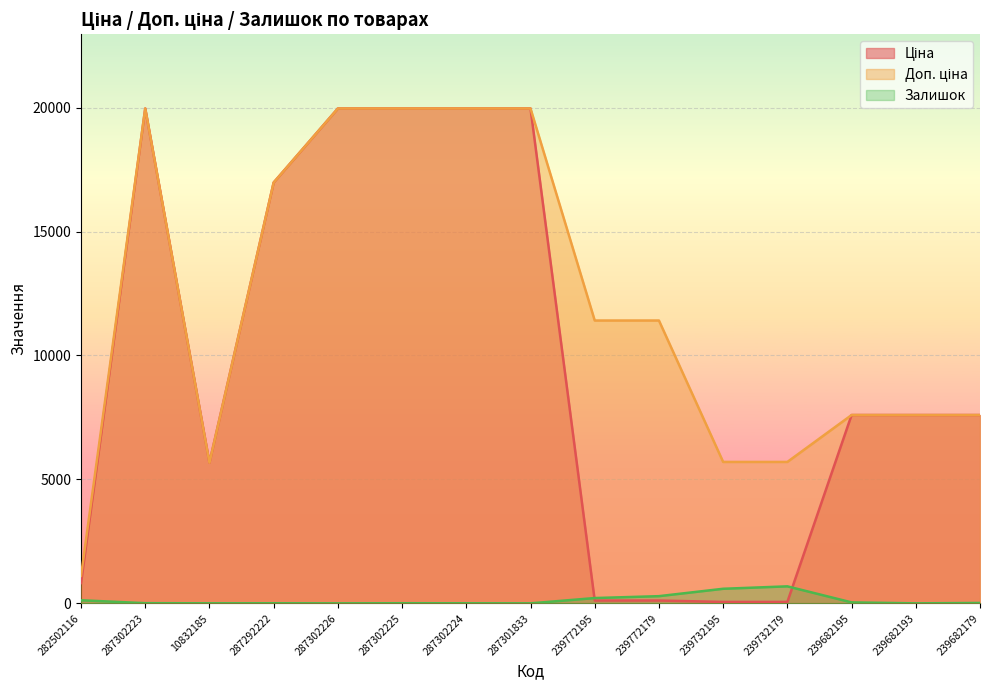

What is the sum of the Доп. ціна values at 239772195 and 287302224?

31374.2